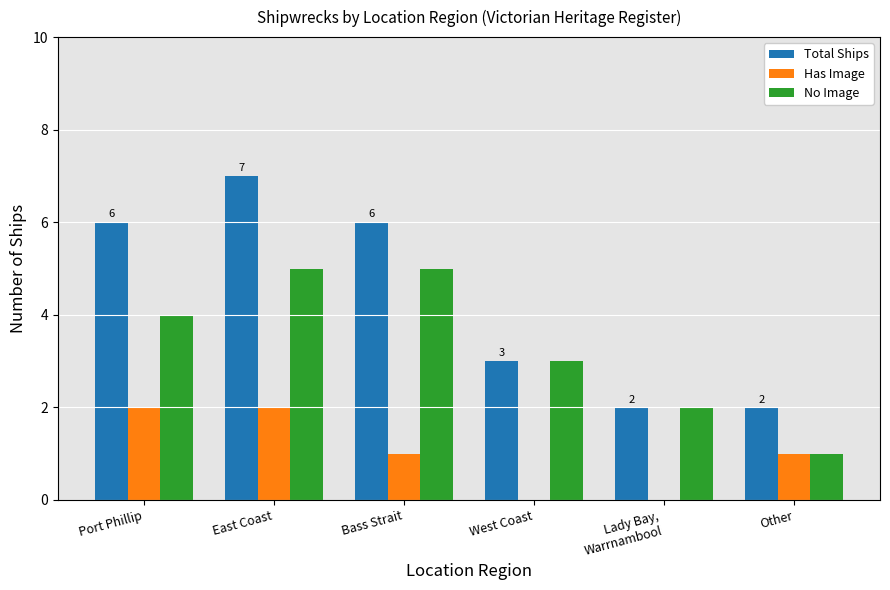

What is the sum of all No Image values?

20